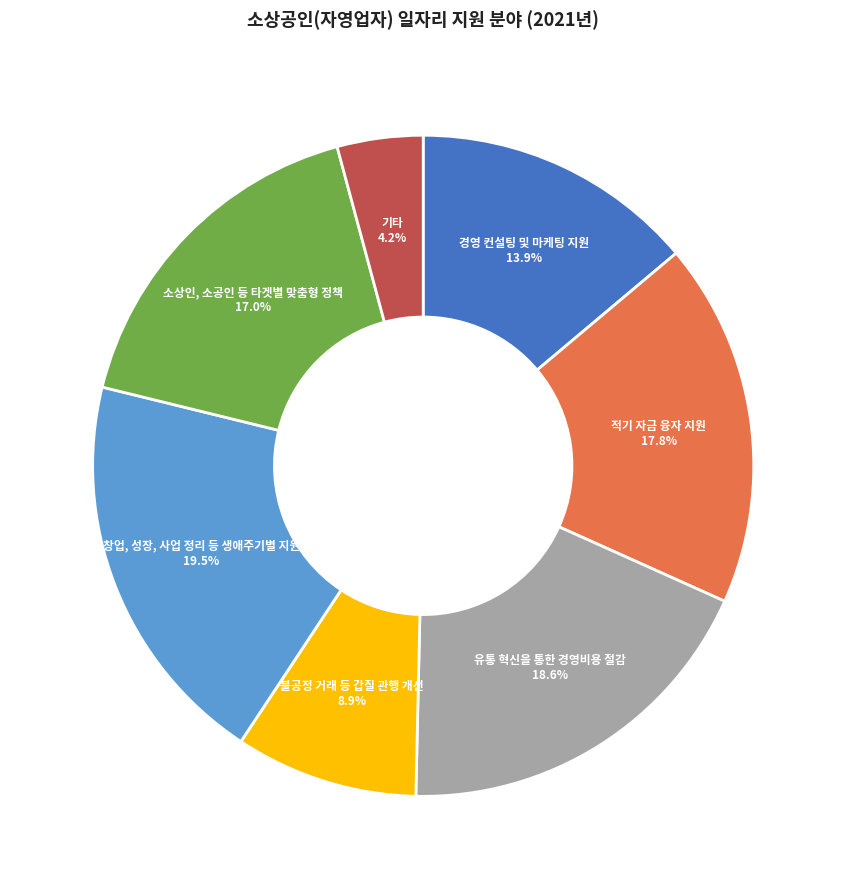

Is there any slice that represents more than half of the pie?

No